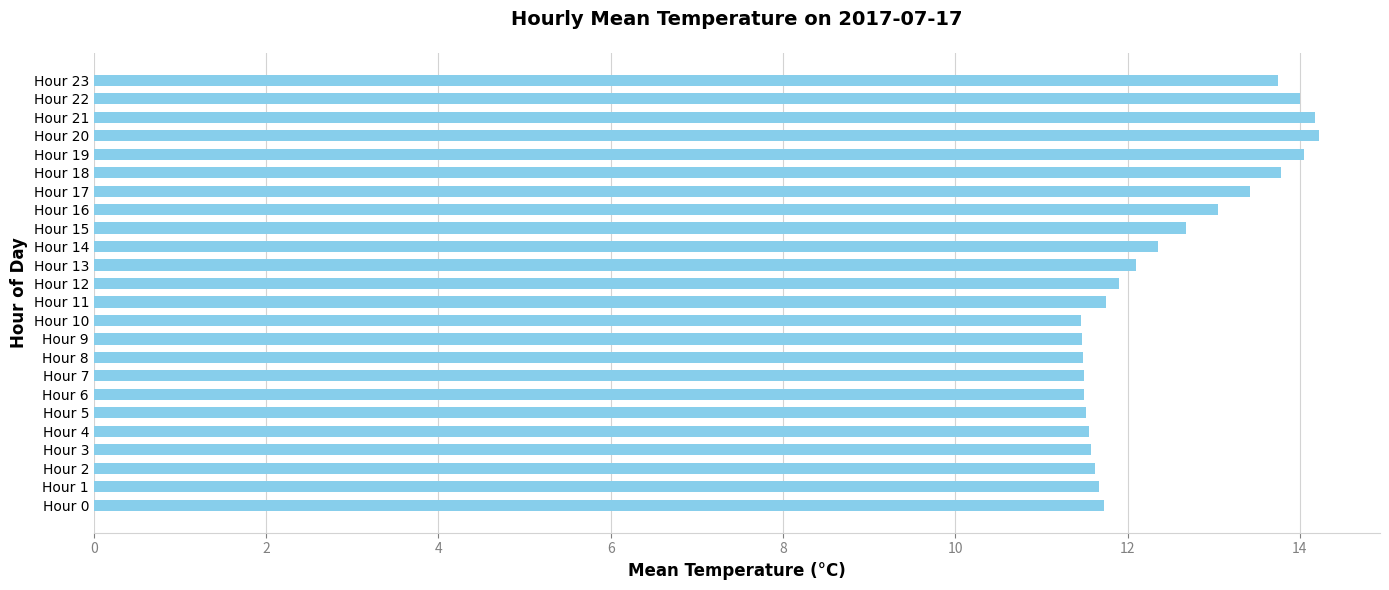

The chart shows a value of 9.6 at Hour 19. True or false?

False